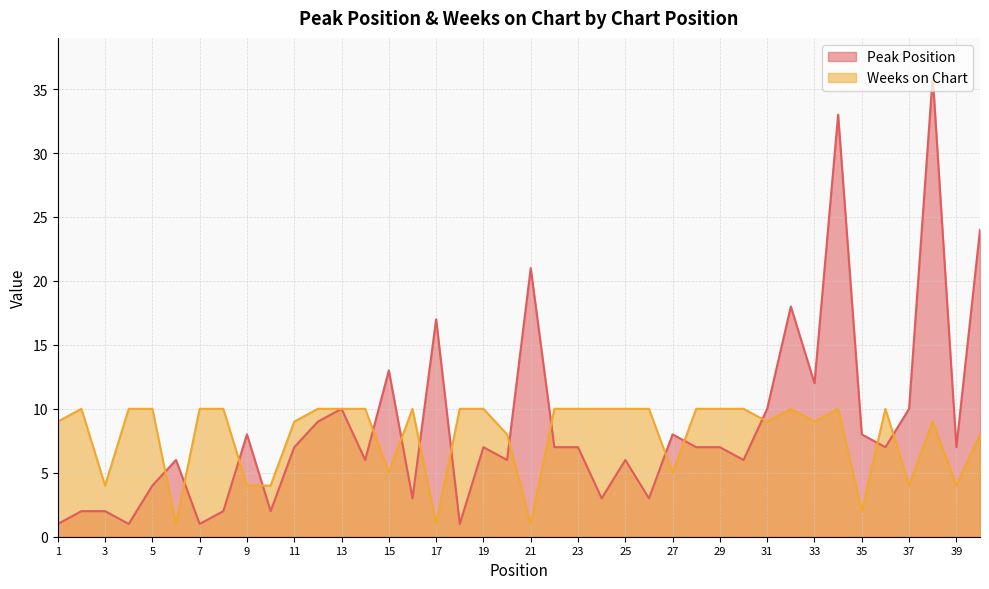

Where is the first local minimum for Peak Position?

4